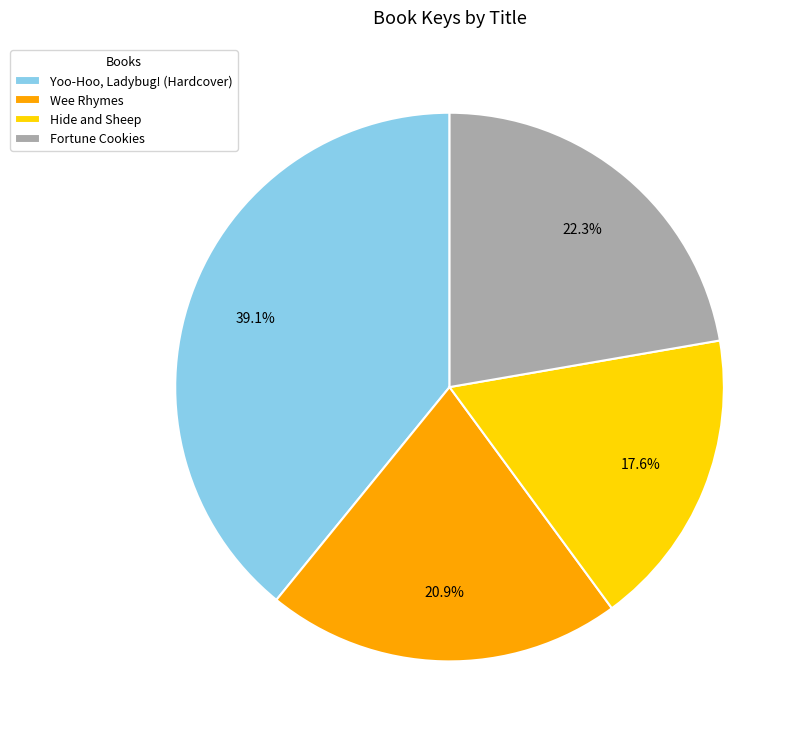

How many slices are in this pie chart?

4